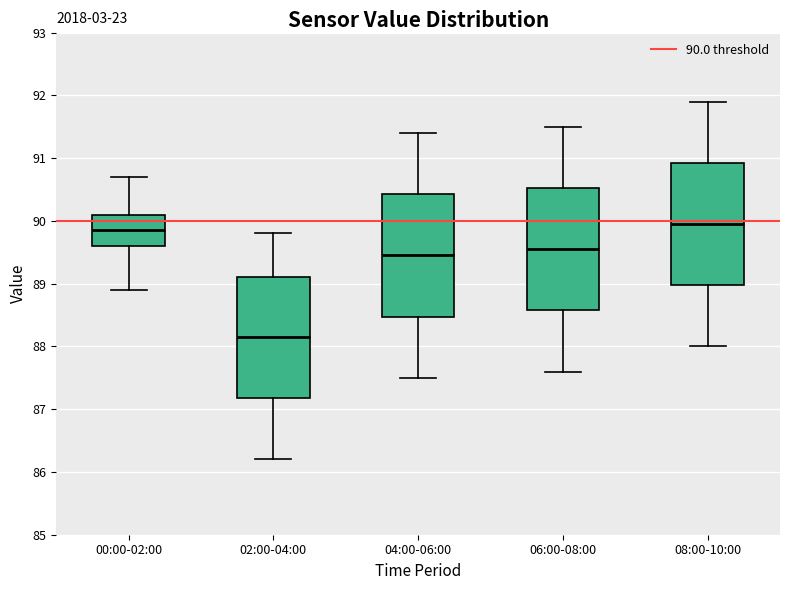

Where is the upper edge of the box for 04:00-06:00 on the y-axis? The values are not printed on the chart, so give them approximately, as read against the axis.

90.4